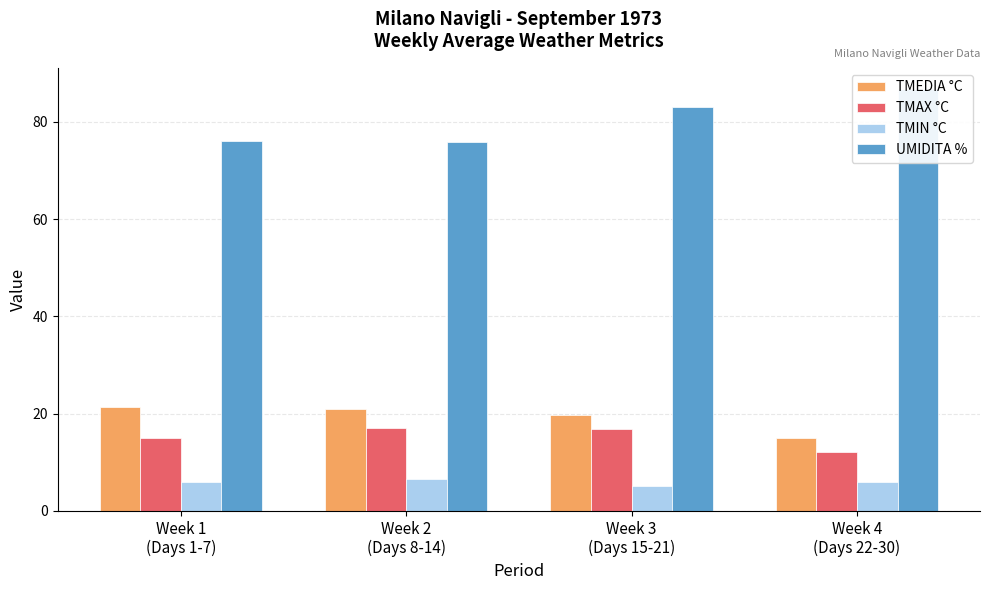

Which category has the highest value across all series?

Week 4
(Days 22-30)